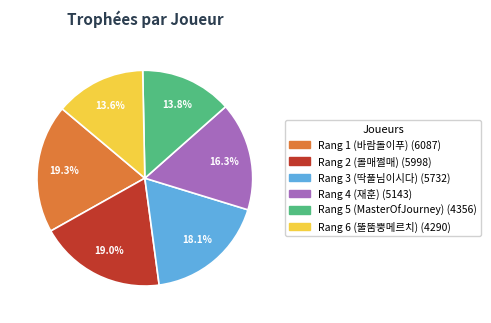

Count the number of slices in the pie.

6